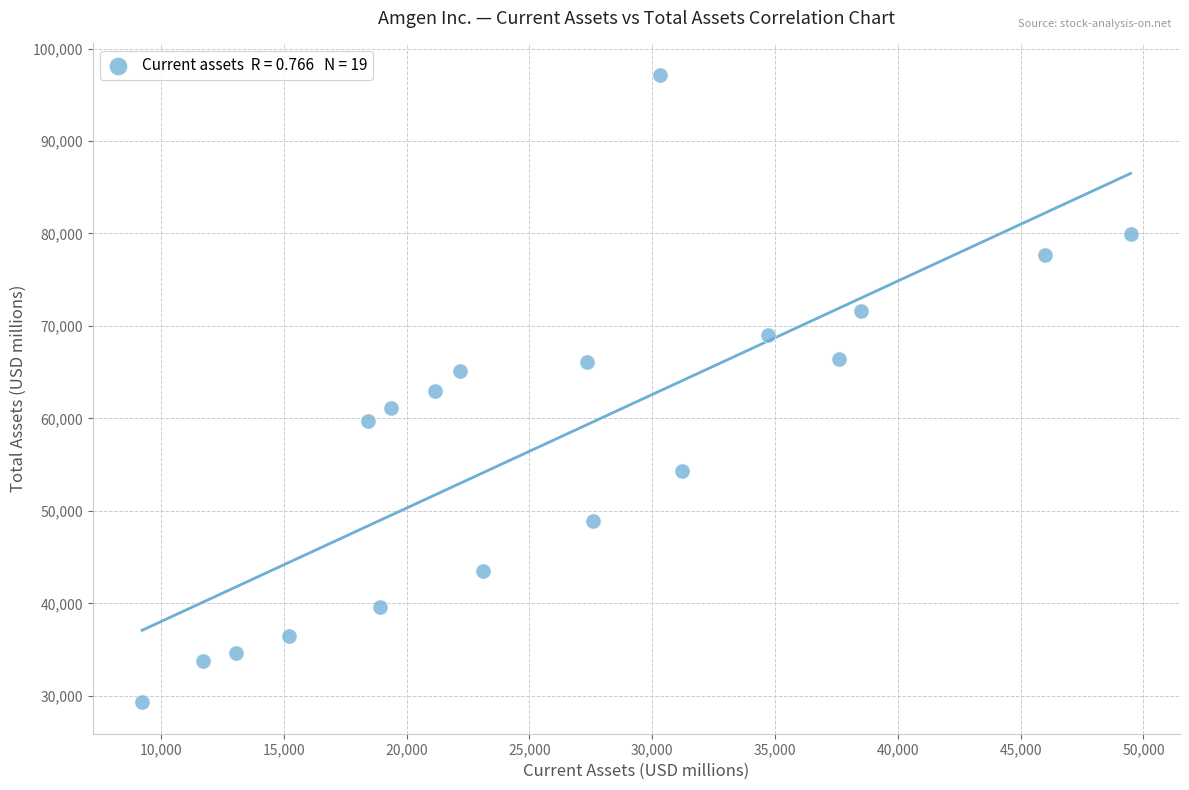

What is the range of X values (max minus min)?

40241